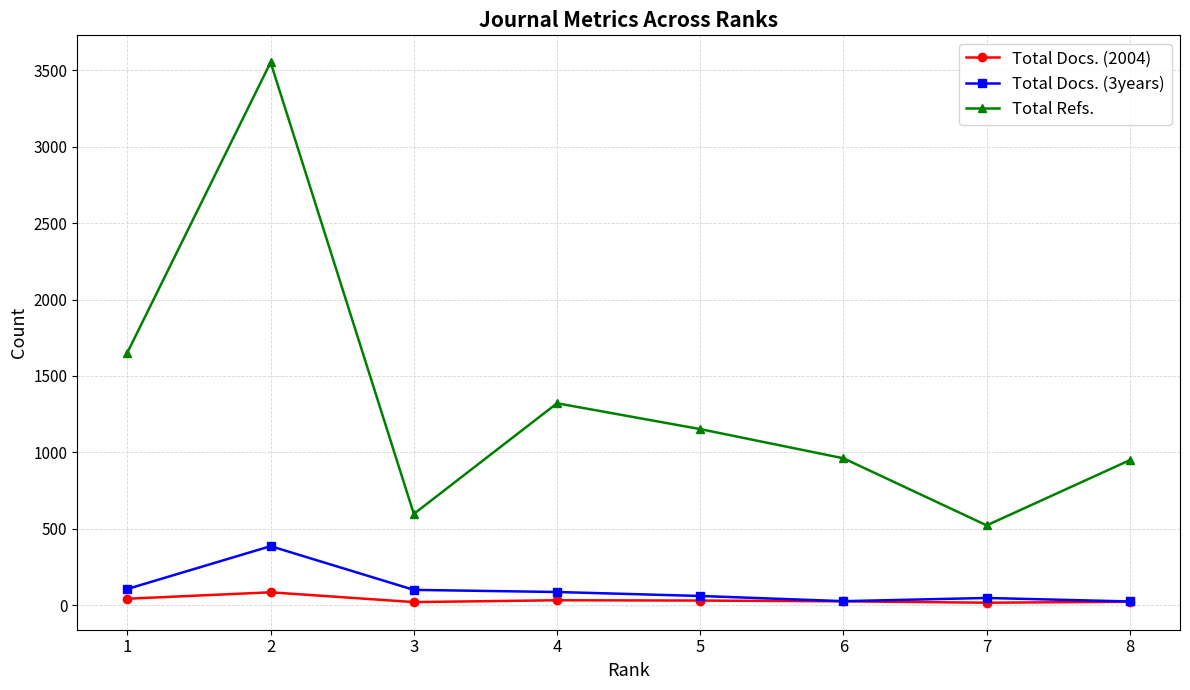

Is it true that Total Refs. equals 347 at 7?

False